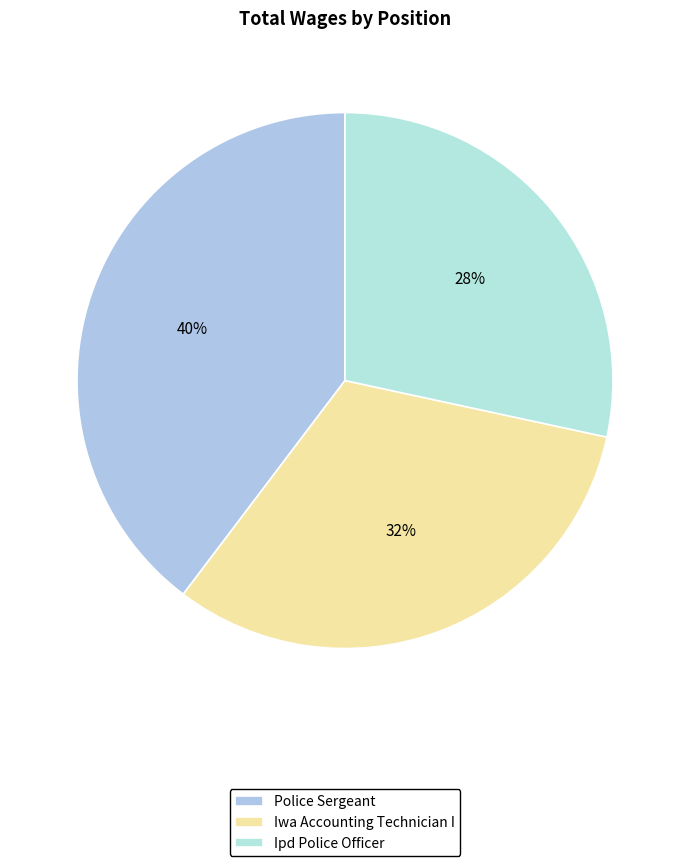

To the nearest percent, what portion does Police Sergeant represent?

40%